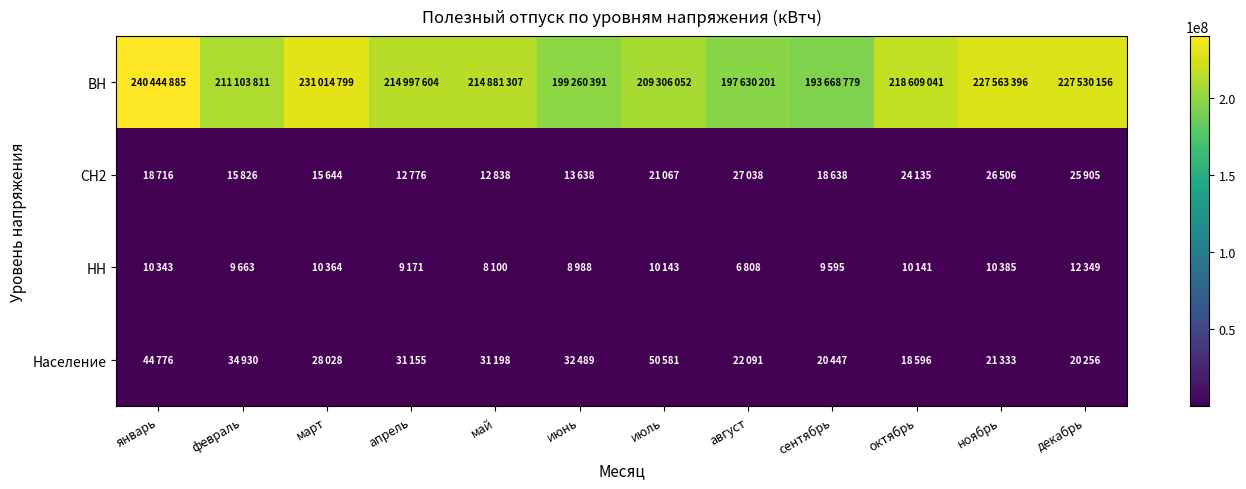

Between ноябрь and декабрь, which series saw the biggest shift?

ВН